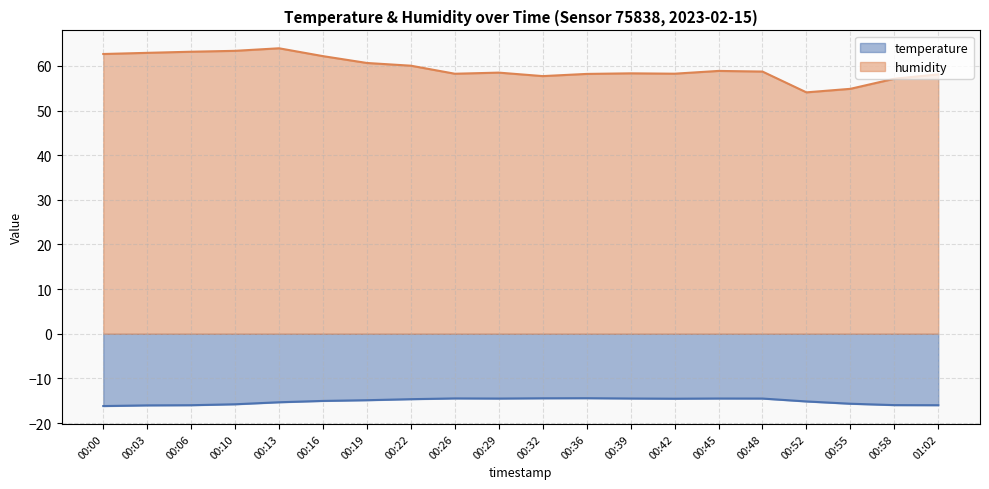

Reading right to left, list all the values displayed in this chart.

temperature: -16.0	-16.0	-15.7	-15.2	-14.5	-14.5	-14.5	-14.5	-14.4	-14.4	-14.5	-14.5	-14.6	-14.9	-15.0	-15.3	-15.8	-16.0	-16.0	-16.2
humidity: 58.1	57.1	54.9	54.1	58.7	58.9	58.2	58.3	58.2	57.7	58.5	58.2	60.0	60.6	62.2	63.9	63.4	63.2	62.9	62.7